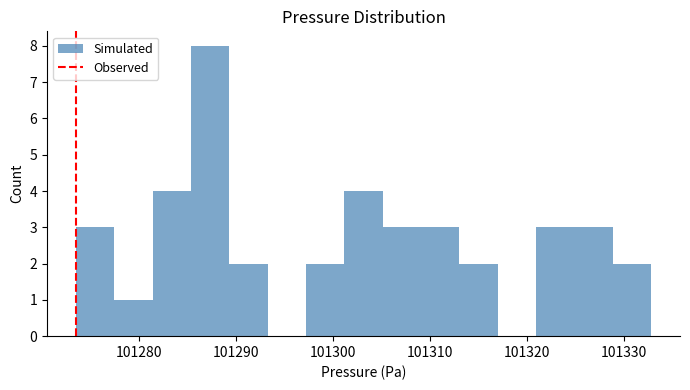

Around what value on the x-axis is the tallest bar? Give the approximate position of its centre, as read against the axis.

101287